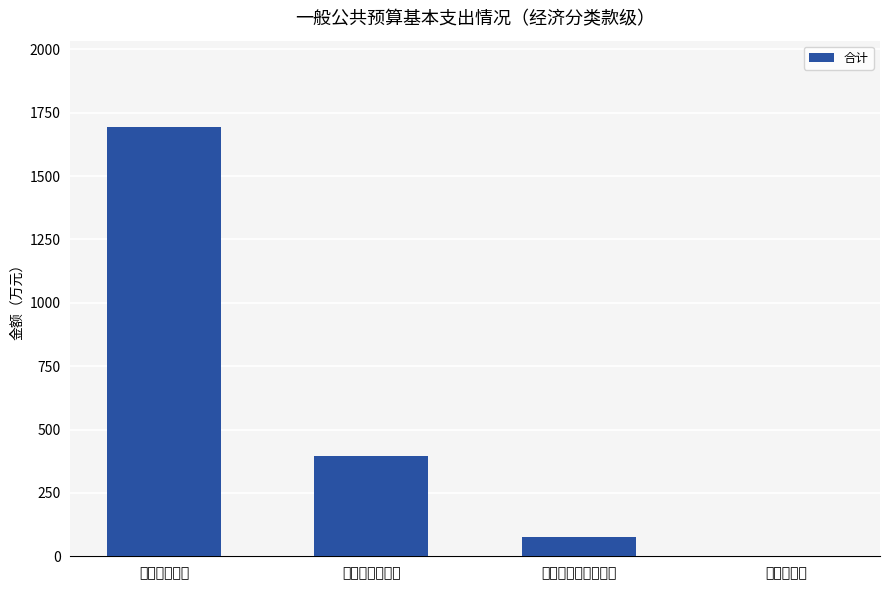

What is the sum of all values?

2167.4